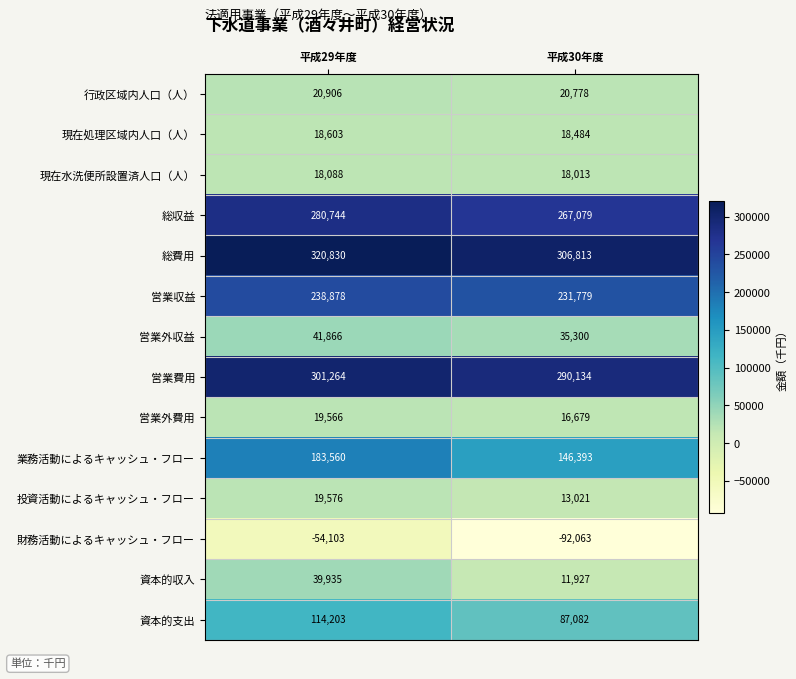

Reading left to right, extract all data points from this chart.

行政区域内人口（人）: 20906	20778
現在処理区域内人口（人）: 18603	18484
現在水洗便所設置済人口（人）: 18088	18013
総収益: 280744	267079
総費用: 320830	306813
営業収益: 238878	231779
営業外収益: 41866	35300
営業費用: 301264	290134
営業外費用: 19566	16679
業務活動によるキャッシュ・フロー: 183560	146393
投資活動によるキャッシュ・フロー: 19576	13021
財務活動によるキャッシュ・フロー: -54103	-92063
資本的収入: 39935	11927
資本的支出: 114203	87082